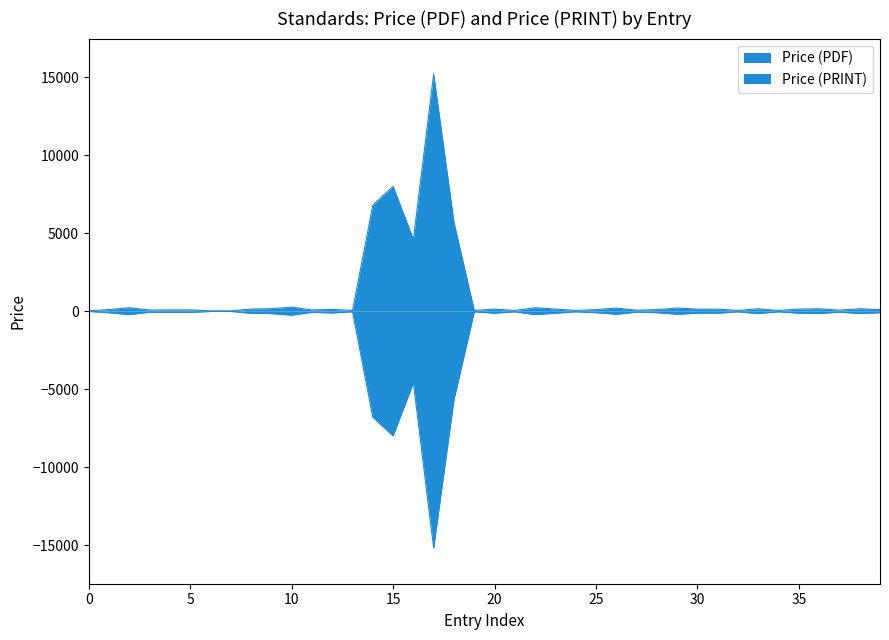

What is the difference between the Price (PDF) values at 2004 and 2025?

52.6